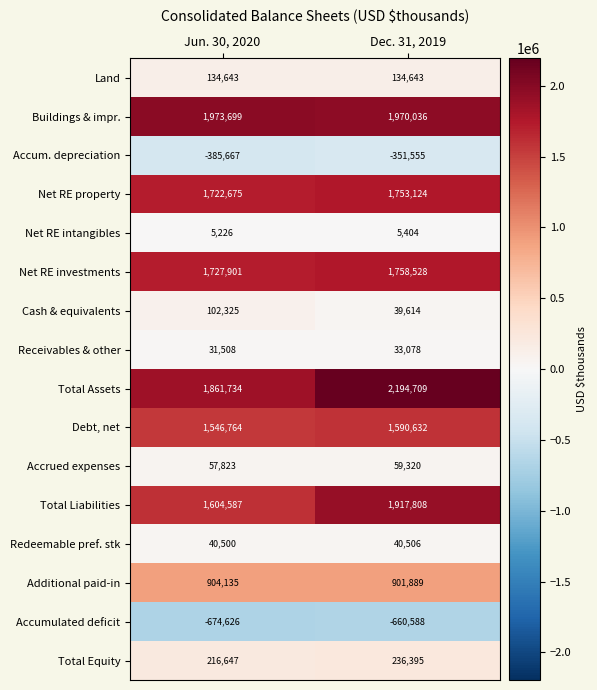

At which label does Cash & equivalents reach its peak?

Jun. 30, 2020